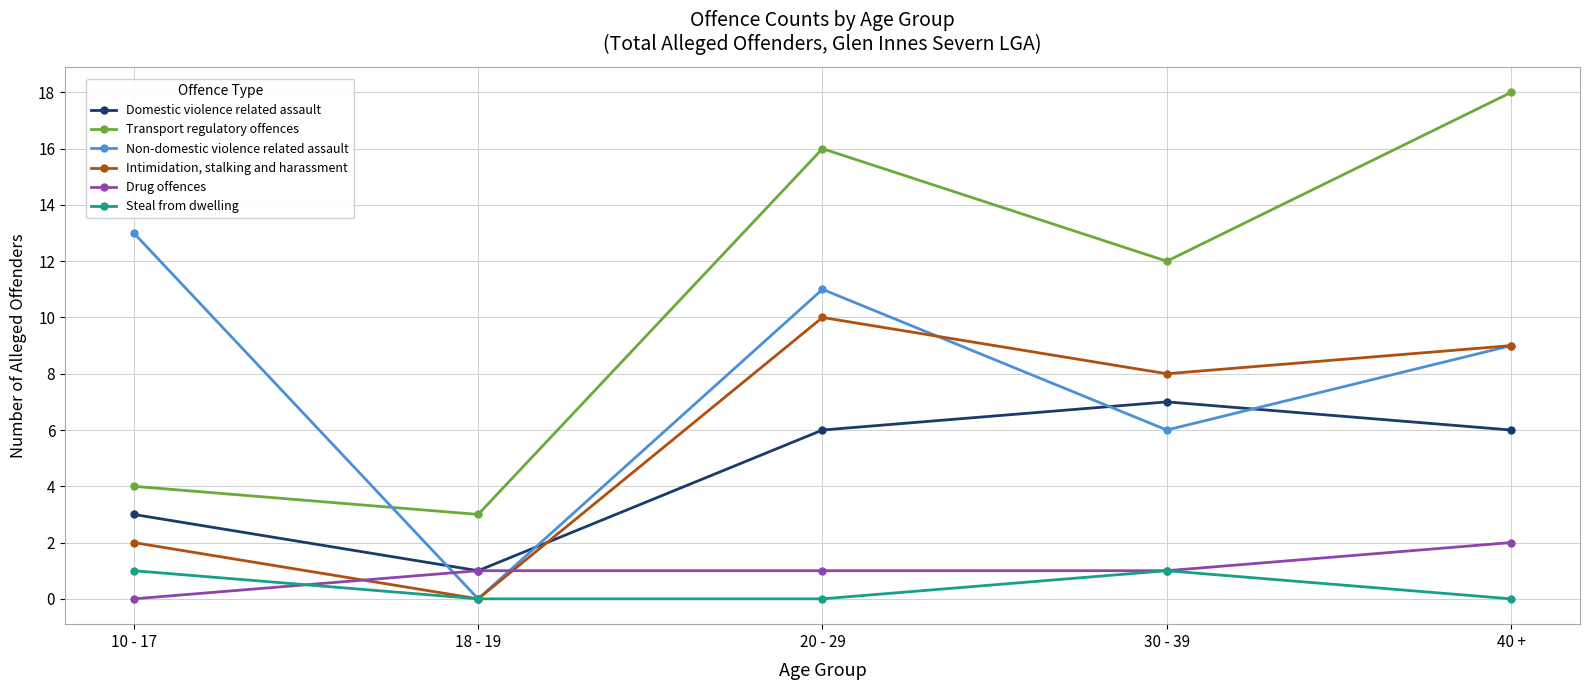

Where do Non-domestic violence related assault and Transport regulatory offences first cross each other?

10 - 17 and 18 - 19